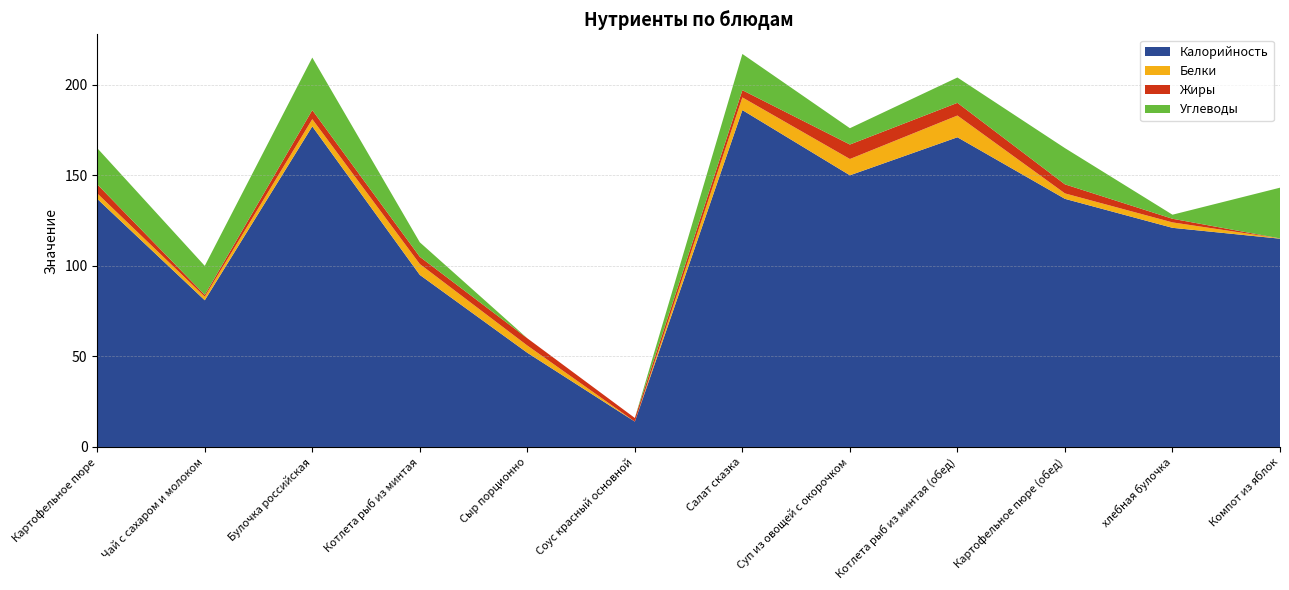

Reading left to right, extract all data points from this chart.

Калорийность: Картофельное пюре=137.0	Чай с сахаром и молоком=81.0	Булочка российская=177.0	Котлета рыб из минтая=95.0	Сыр порционно=52.0	Соус красный основной=14.0	Салат сказка=186.0	Суп из овощей с окорочком=150.0	Котлета рыб из минтая (обед)=171.0	Картофельное пюре (обед)=137.0	хлебная булочка=121.0	Компот из яблок=115.0
Белки: Картофельное пюре=3.0	Чай с сахаром и молоком=2.0	Булочка российская=4.0	Котлета рыб из минтая=6.0	Сыр порционно=4.0	Соус красный основной=0.0	Салат сказка=7.0	Суп из овощей с окорочком=9.0	Котлета рыб из минтая (обед)=12.0	Картофельное пюре (обед)=3.0	хлебная булочка=3.0	Компот из яблок=0.2
Жиры: Картофельное пюре=5.0	Чай с сахаром и молоком=1.0	Булочка российская=5.0	Котлета рыб из минтая=4.0	Сыр порционно=4.0	Соус красный основной=2.0	Салат сказка=4.0	Суп из овощей с окорочком=8.0	Котлета рыб из минтая (обед)=7.0	Картофельное пюре (обед)=5.0	хлебная булочка=2.0	Компот из яблок=0.0
Углеводы: Картофельное пюре=20.0	Чай с сахаром и молоком=16.0	Булочка российская=29.0	Котлета рыб из минтая=8.0	Сыр порционно=0.0	Соус красный основной=0.0	Салат сказка=20.0	Суп из овощей с окорочком=9.0	Котлета рыб из минтая (обед)=14.0	Картофельное пюре (обед)=20.0	хлебная булочка=2.2	Компот из яблок=28.0